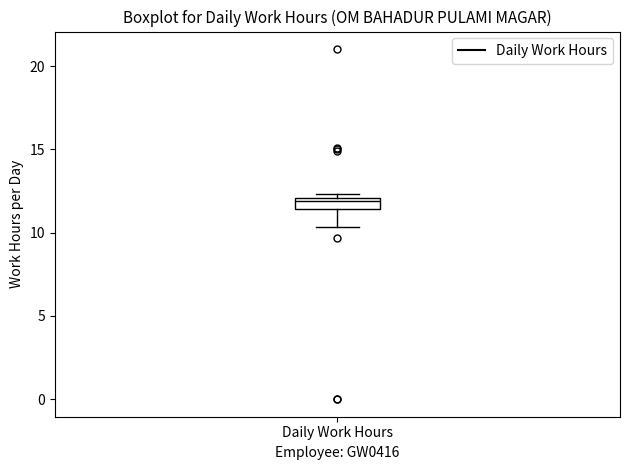

Where is the upper edge of the box for Daily Work Hours on the y-axis? The values are not printed on the chart, so give them approximately, as read against the axis.

12.0